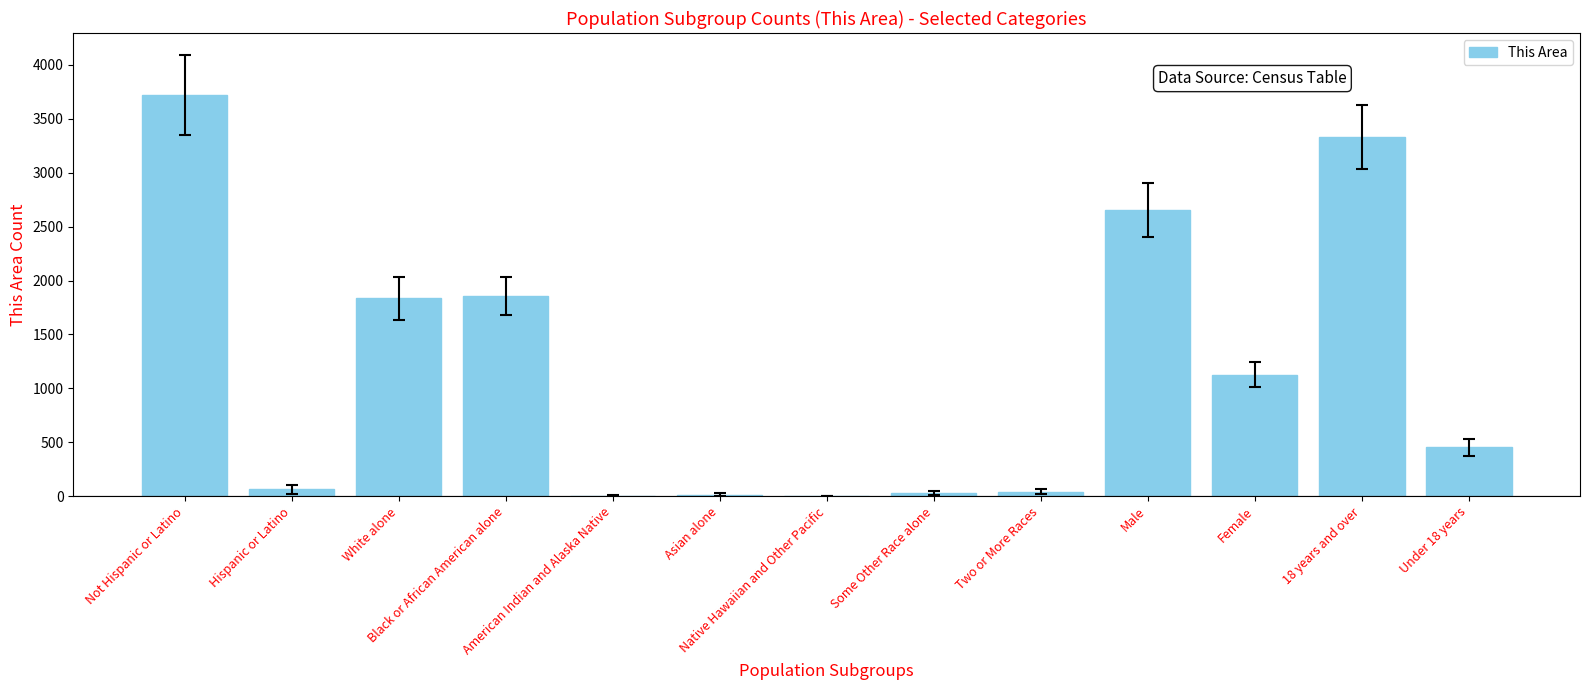

The value at Some Other Race alone is 26. True or false?

True